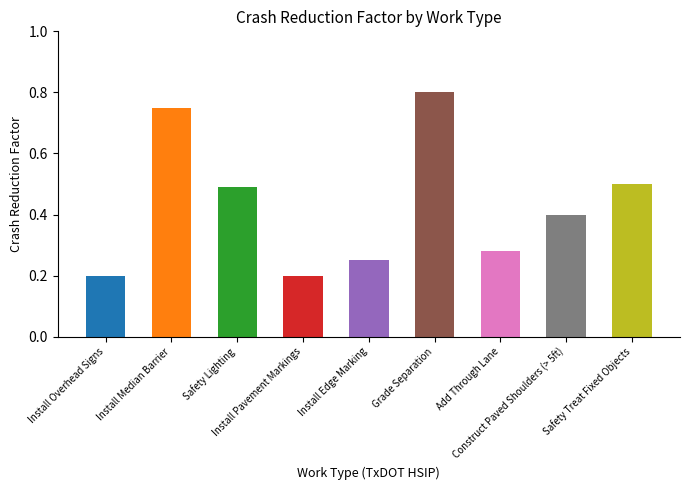

Count the values in the range 0 to 1.

9